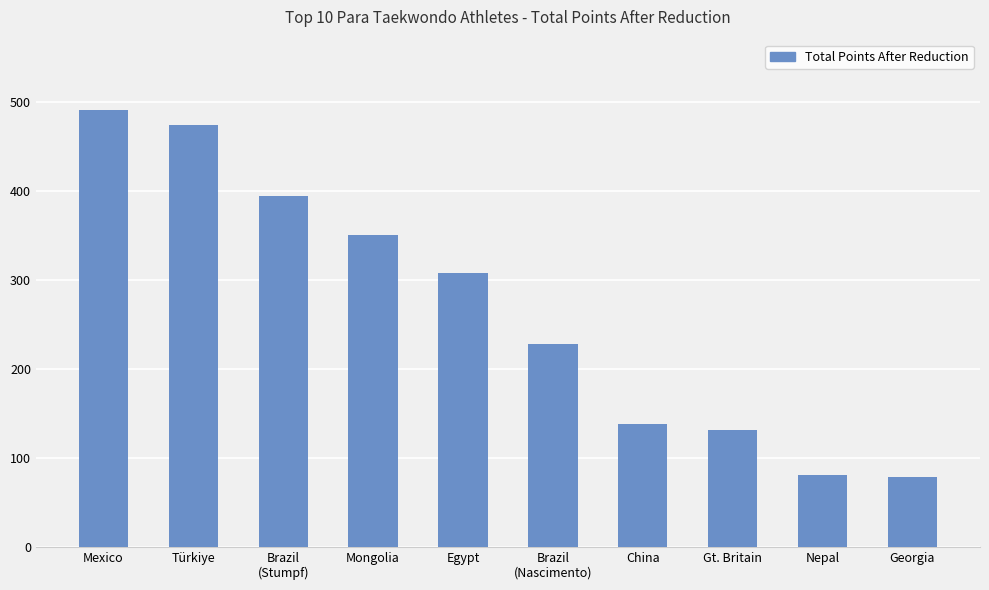

What position from the right is Georgia?

1